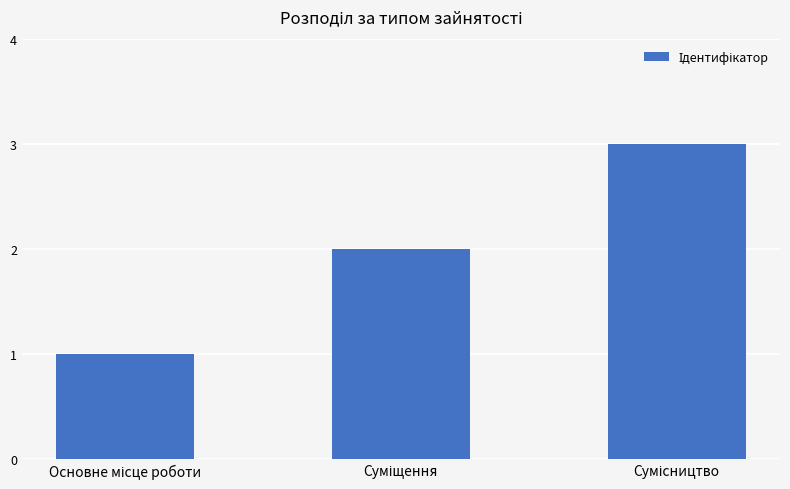

What is the greatest value displayed?

3